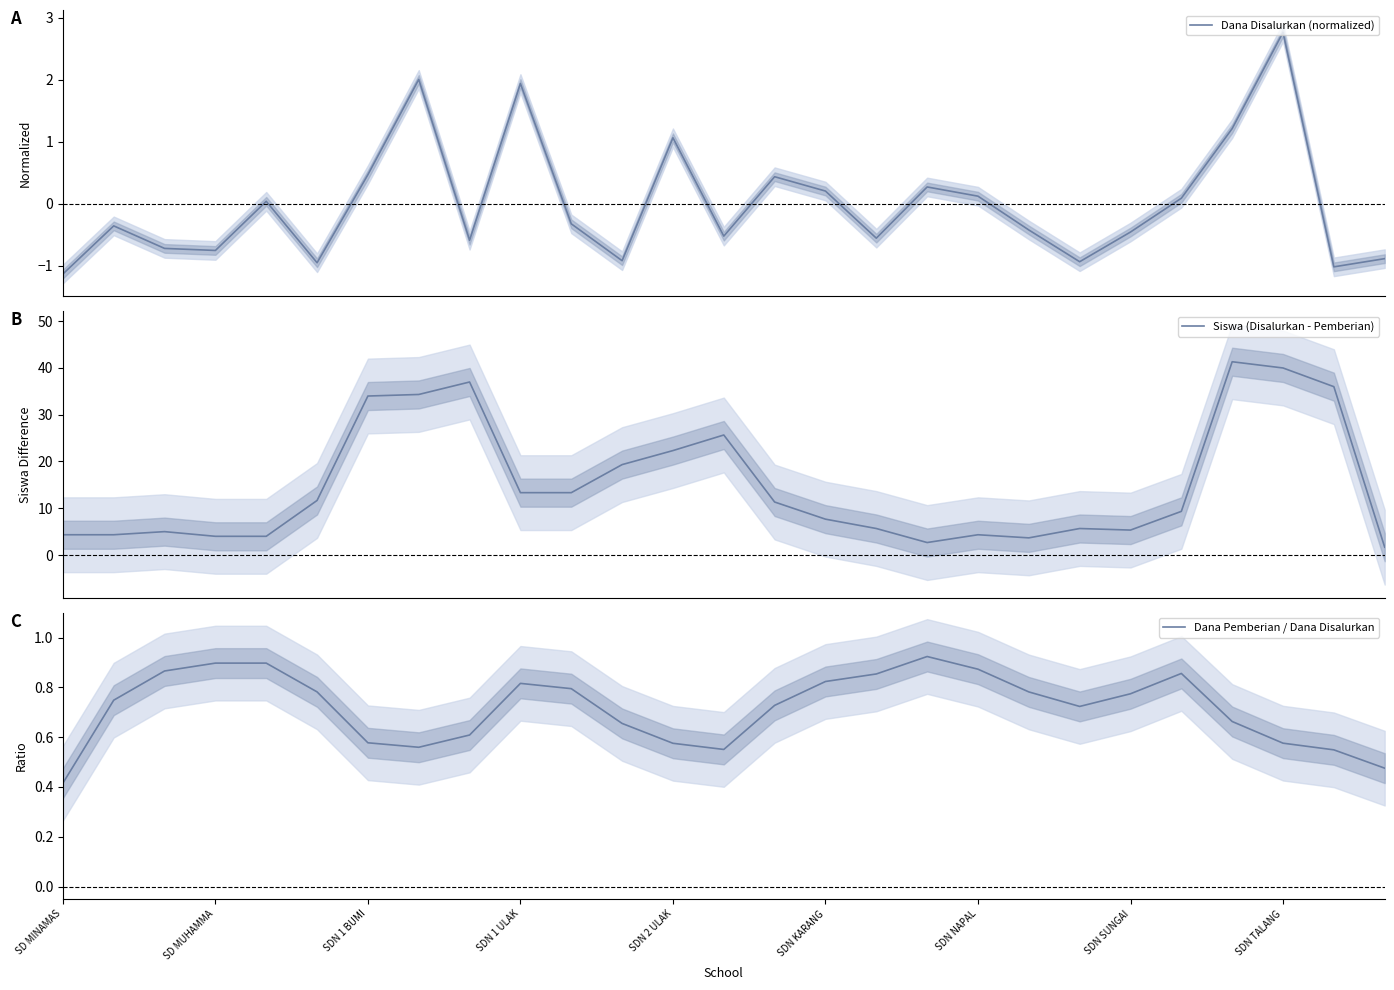

Rank the series by their maximum value, from highest to lowest.

Siswa (Disalurkan - Pemberian), Dana Disalurkan (normalized), Dana Pemberian / Dana Disalurkan